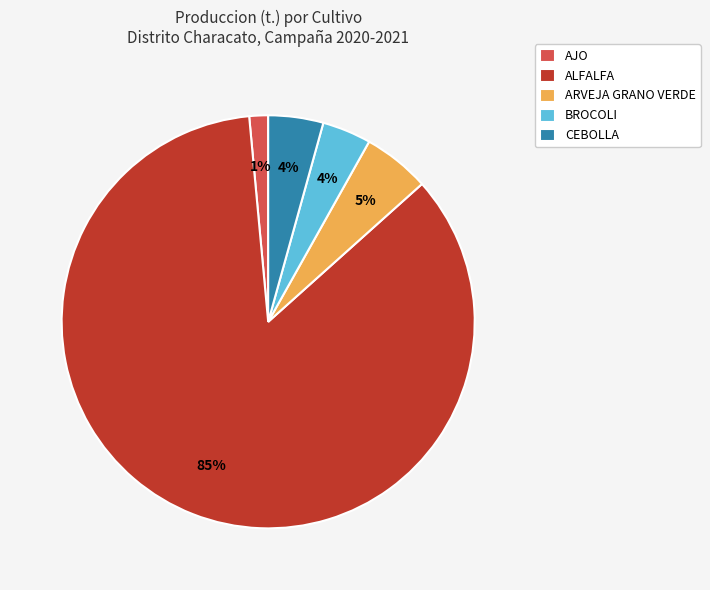

Which slice is the largest?

ALFALFA